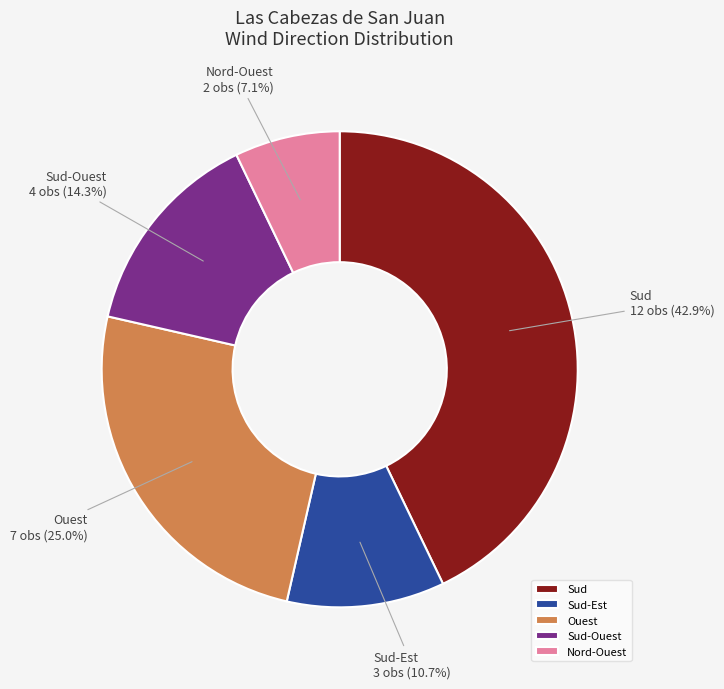

The Sud slice represents 43% of the pie. True or false?

True